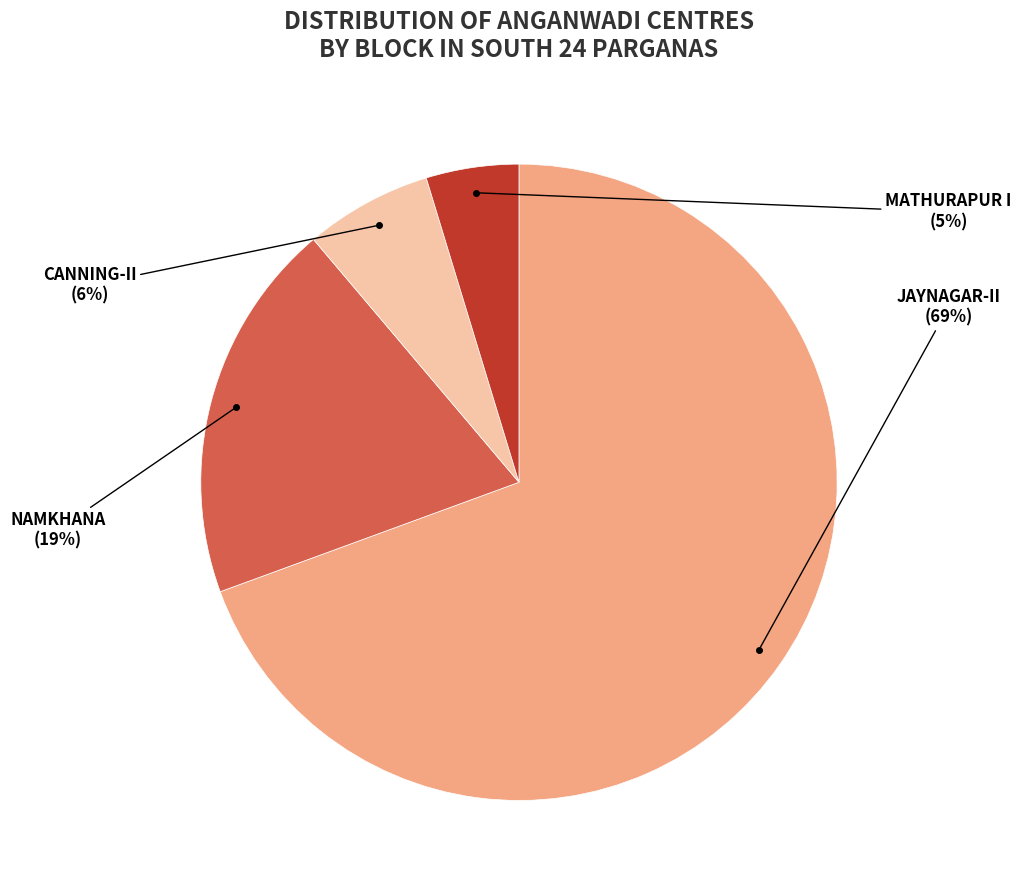

To the nearest percent, what is the difference between the largest and smallest slice percentages?

65%